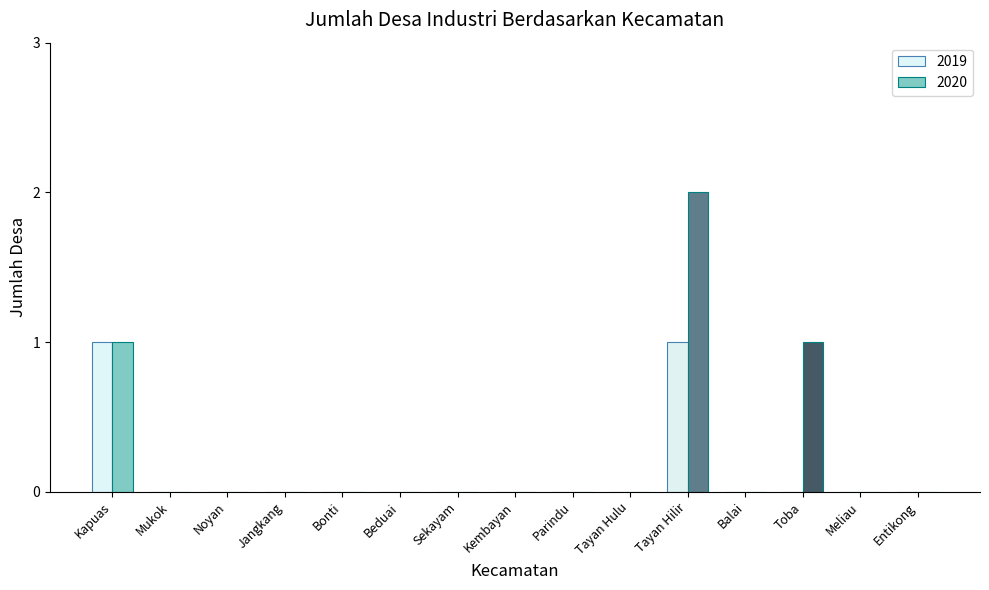

Which series changed the most between Beduai and Meliau?

2019